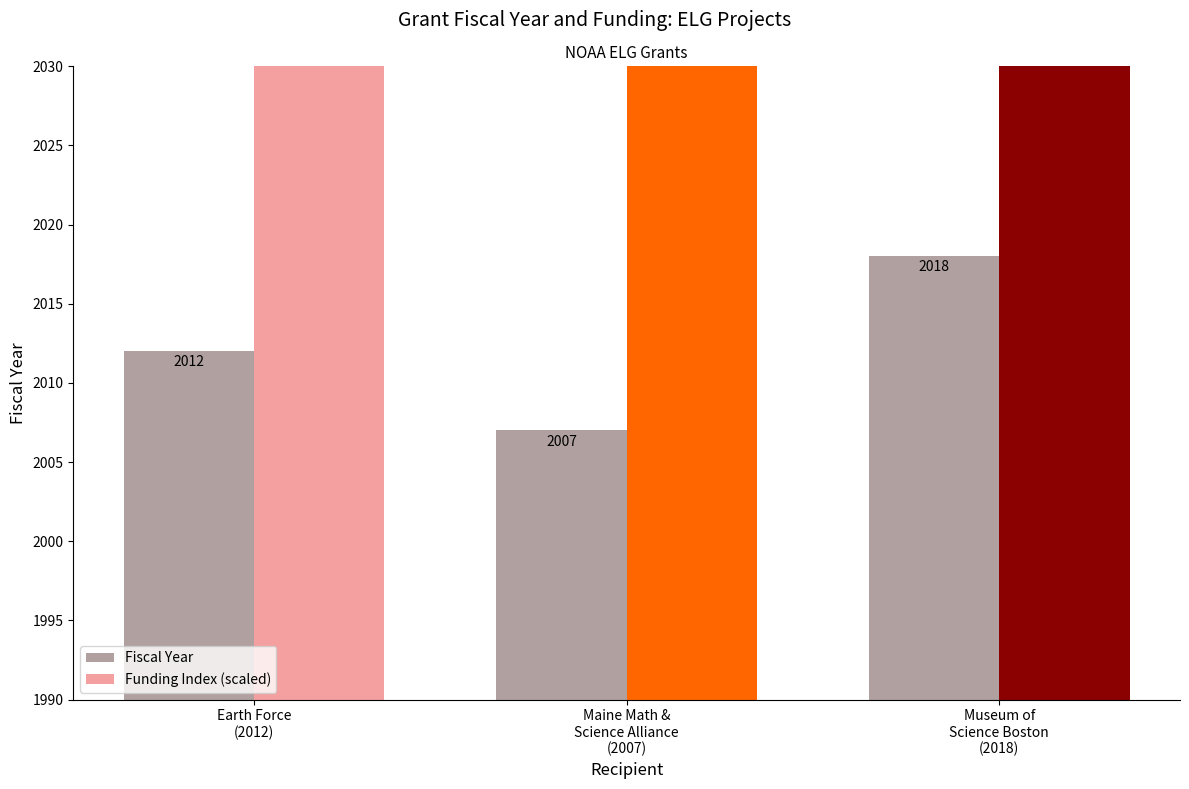

Is it true that Funding Index (scaled) equals 4029.6 at Earth Force
(2012)?

True